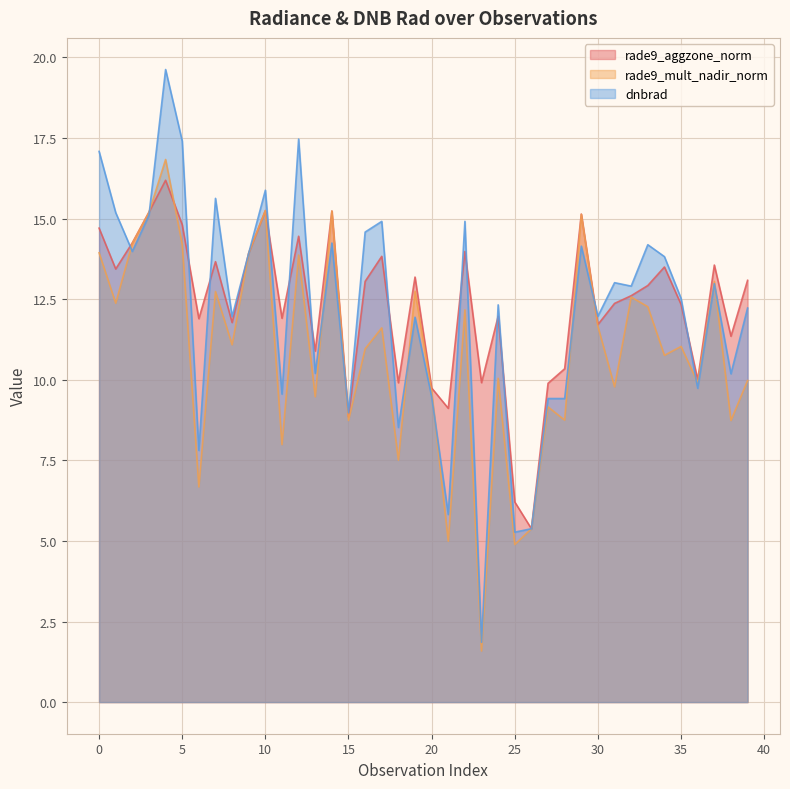

Reading right to left, what are all the values shown in this chart?

rade9_aggzone_norm: 13.1	11.3	13.6	10.0	12.3	13.5	12.9	12.6	12.4	11.7	15.1	10.3	9.9	5.4	6.2	12.0	9.9	14.0	9.1	9.7	13.2	9.9	13.8	13.1	8.8	15.2	10.9	14.5	11.9	15.2	13.9	11.8	13.7	11.9	14.8	16.2	15.2	14.2	13.4	14.7
rade9_mult_nadir_norm: 10.0	8.7	13.1	9.9	11.0	10.8	12.3	12.6	9.8	11.7	15.1	8.7	9.2	5.4	4.9	10.0	1.6	12.2	5.0	9.6	12.7	7.5	11.6	11.0	8.7	15.2	9.5	13.9	8.0	15.2	13.9	11.1	12.7	6.7	14.2	16.8	15.2	14.2	12.4	13.9
dnbrad: 12.2	10.2	13.0	9.7	12.5	13.8	14.2	12.9	13.0	12.0	14.1	9.4	9.4	5.4	5.3	12.3	1.9	14.9	5.8	9.5	11.9	8.5	14.9	14.6	9.0	14.2	10.2	17.5	9.6	15.9	13.9	12.0	15.6	7.8	17.4	19.6	15.1	14.0	15.2	17.1